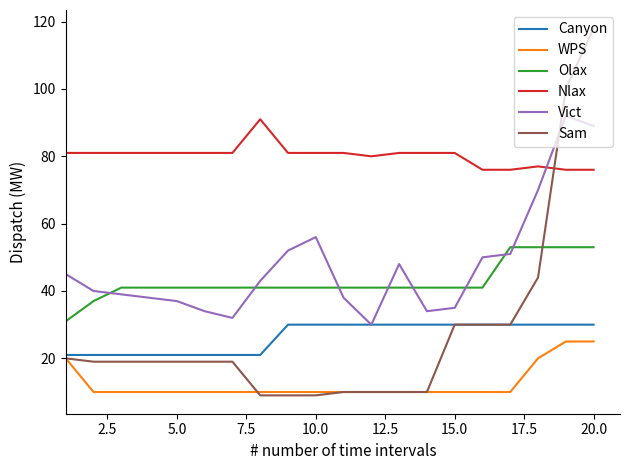

Which series has the widest spread of values?

Sam